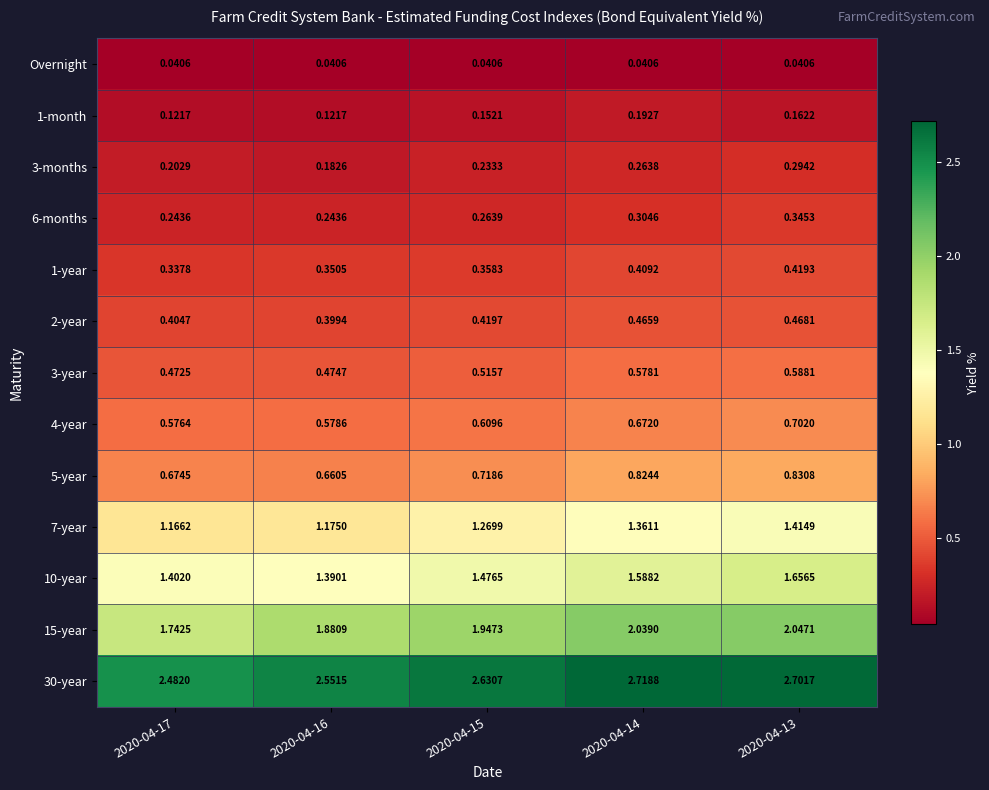

Is the value of 10-year at 2020-04-15 greater than the value of Overnight at 2020-04-13?

Yes